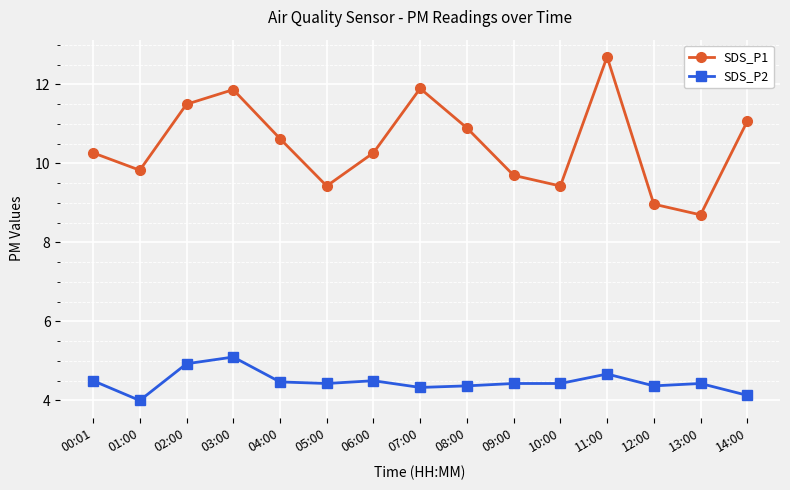

Which series changed the most between 09:00 and 12:00?

SDS_P1